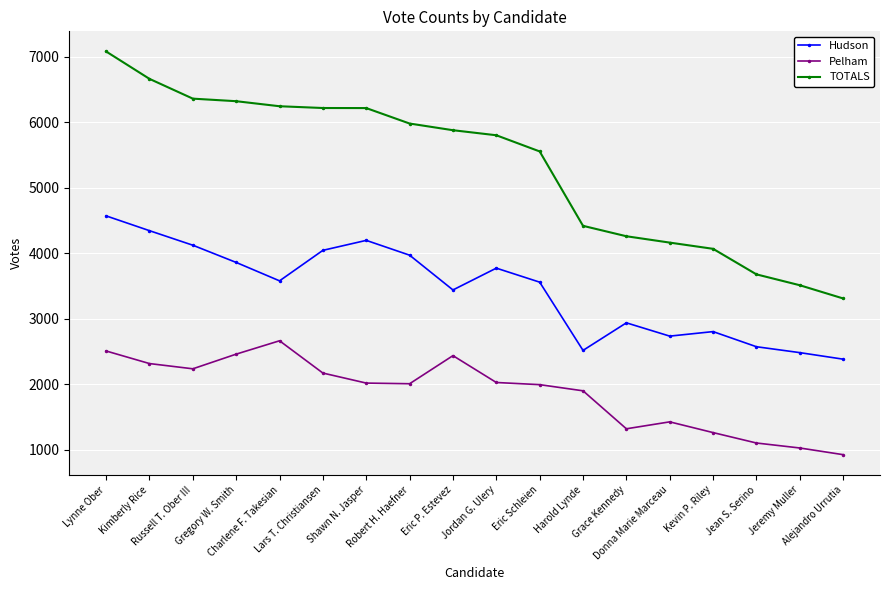

At which category is the sum across all series the highest?

Lynne Ober